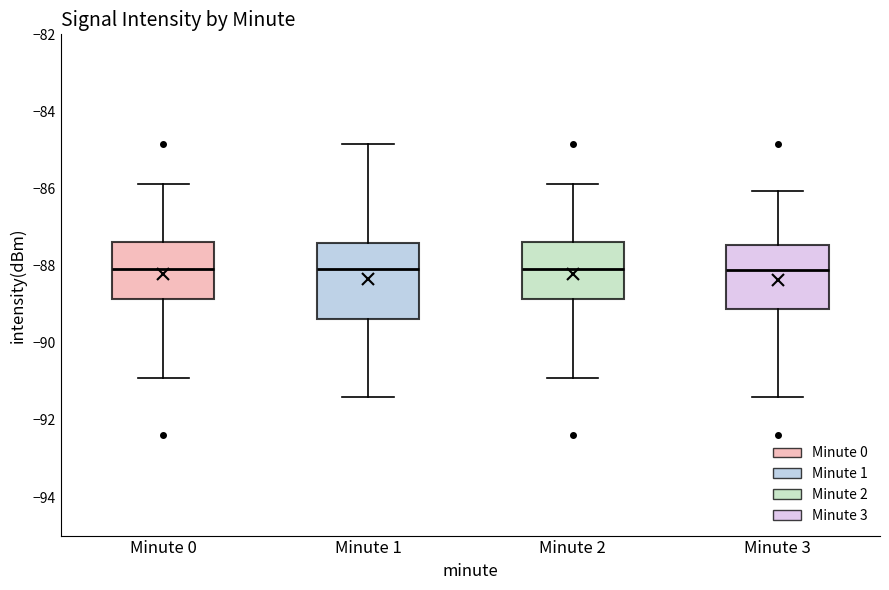

Where is the lower edge of the box for Minute 3 on the y-axis? The values are not printed on the chart, so give them approximately, as read against the axis.

-89.2